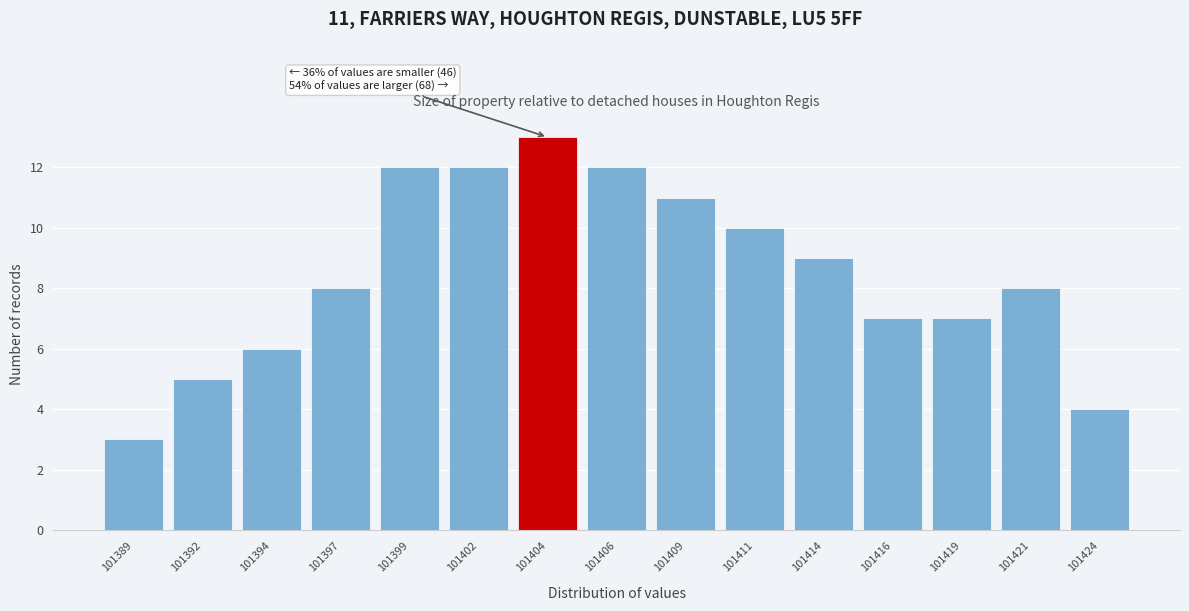

Reading right to left, list all the values displayed in this chart.

101424=4	101421=8	101419=7	101416=7	101414=9	101411=10	101409=11	101406=12	101404=13	101402=12	101399=12	101397=8	101394=6	101392=5	101389=3